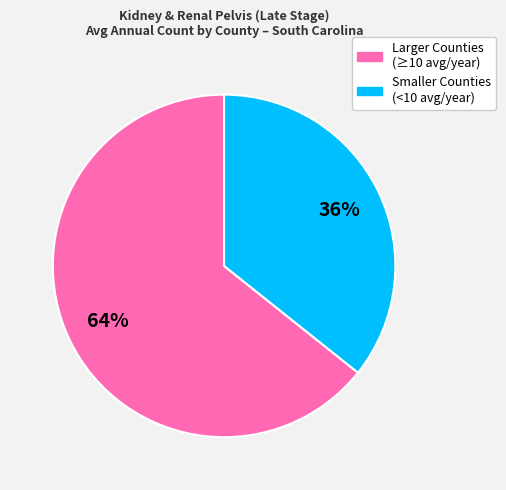

Is there a majority slice in this chart?

Yes